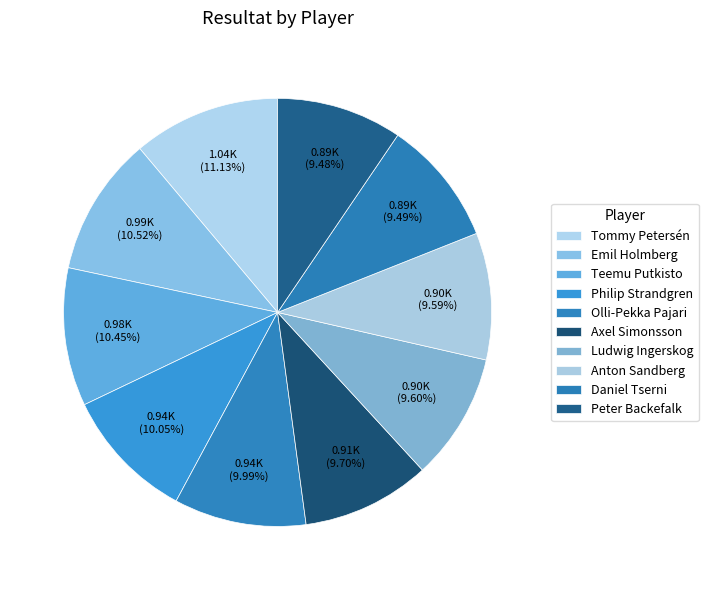

The Daniel Tserni slice represents 9% of the pie. True or false?

True